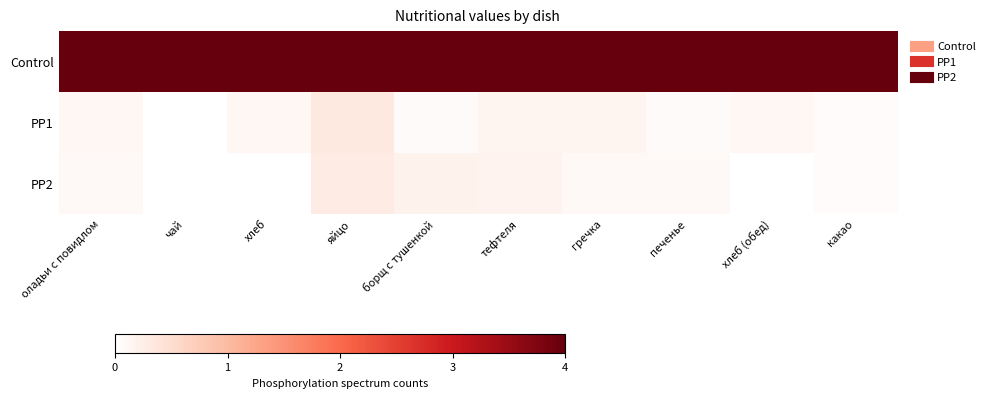

At how many categories does at least one series exceed 0?

10